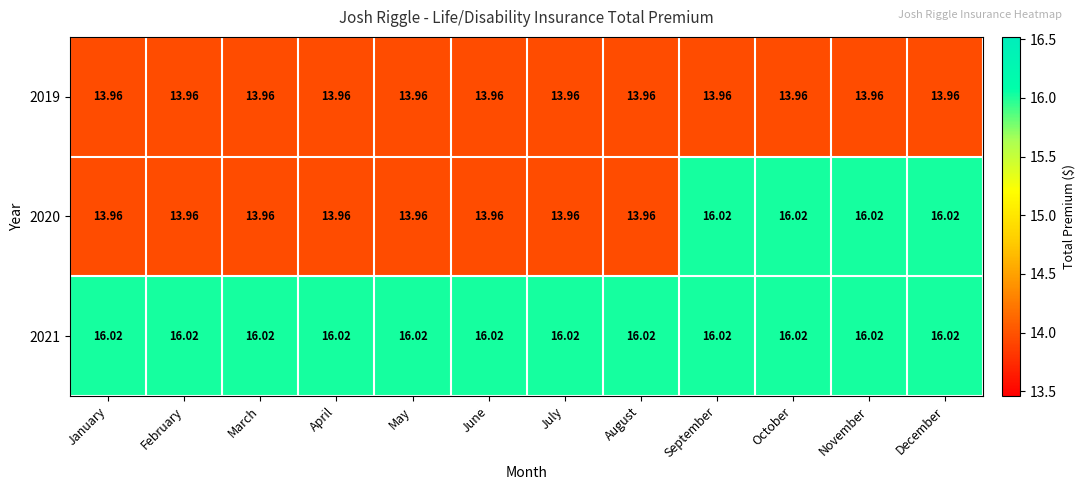

What is the total value across all series at December?

46.0